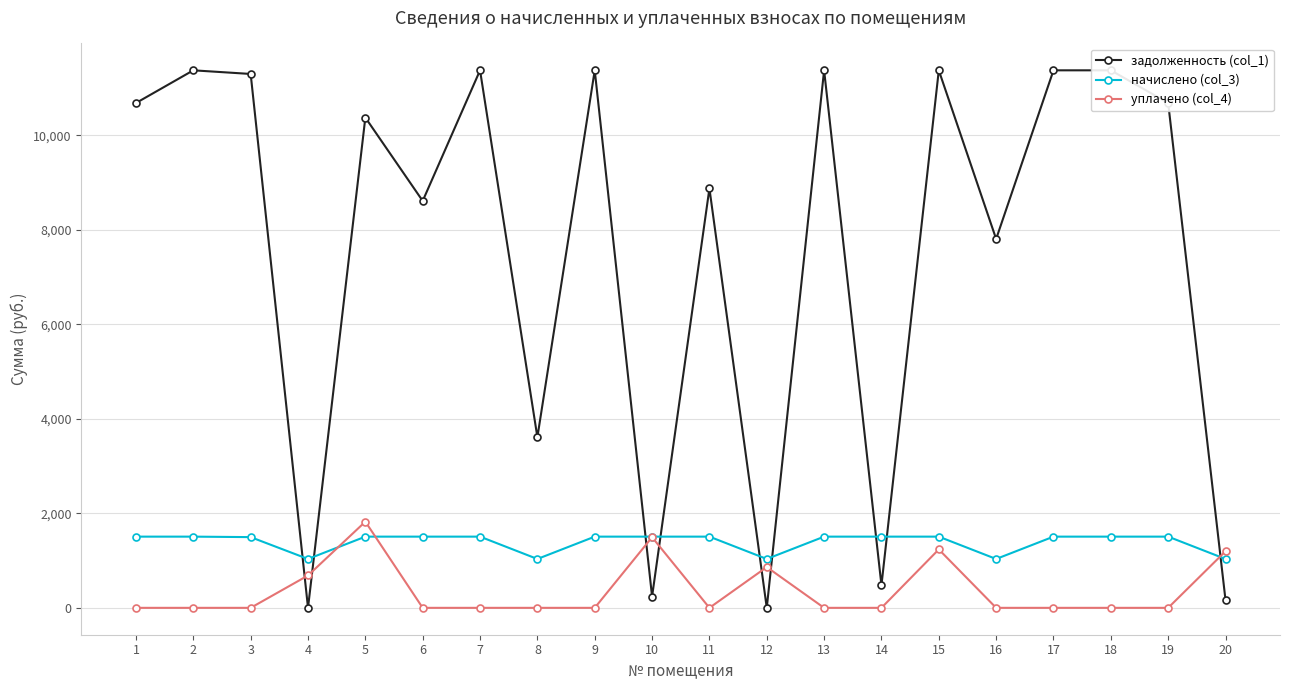

At which label does уплачено (col_4) reach its minimum?

1